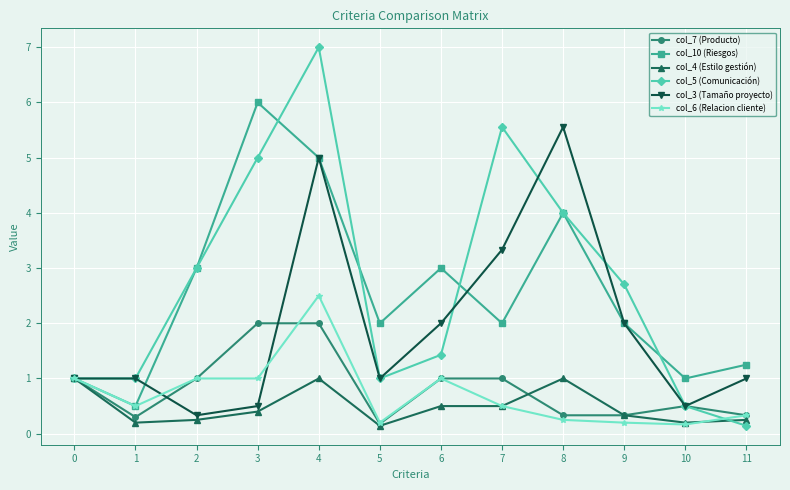

Where is the first local minimum for col_7 (Producto)?

1